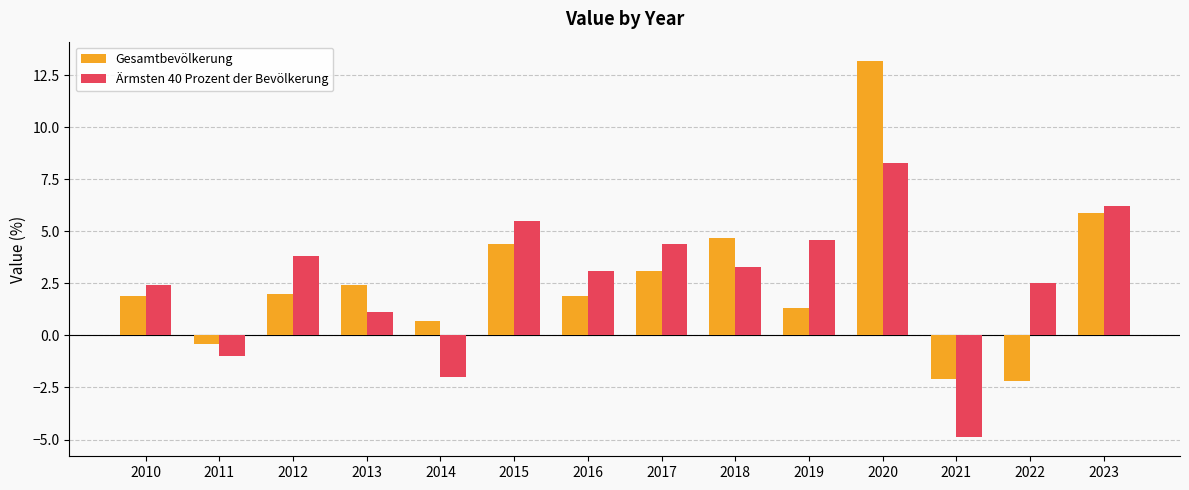

Where does the Ärmsten 40 Prozent der Bevölkerung series first go above 3?

2012